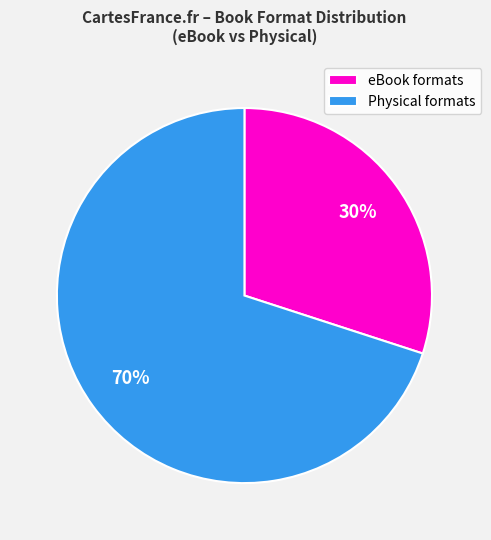

Count the number of slices in the pie.

2